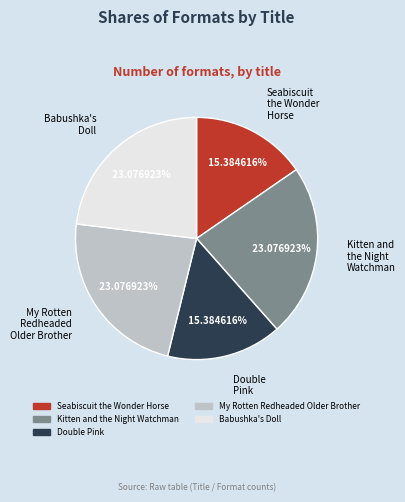

True or false: My Rotten Redheaded Older Brother accounts for 23% of the total.

True